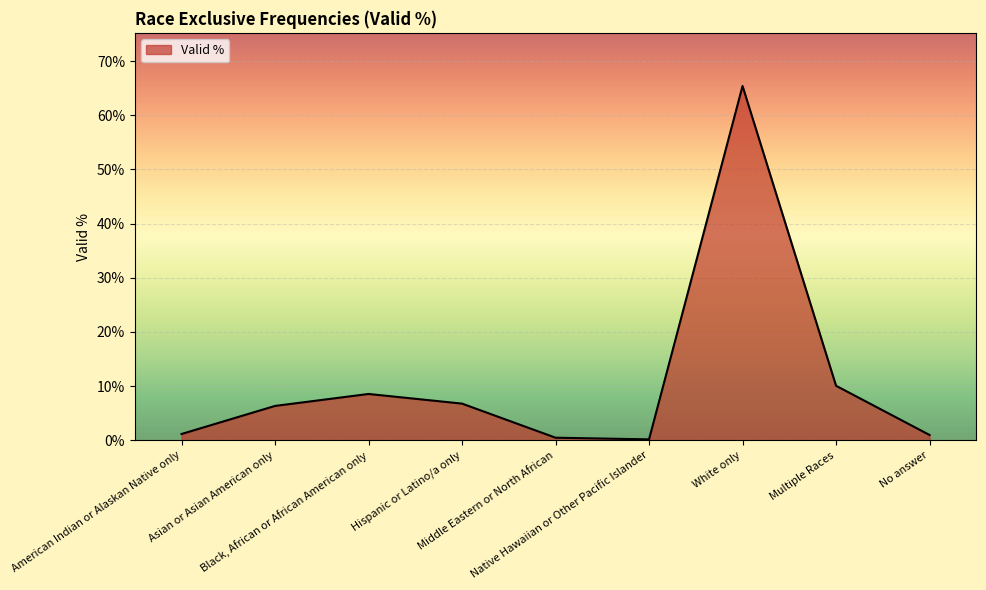

Where is the first local minimum?

Native Hawaiian or Other Pacific Islander